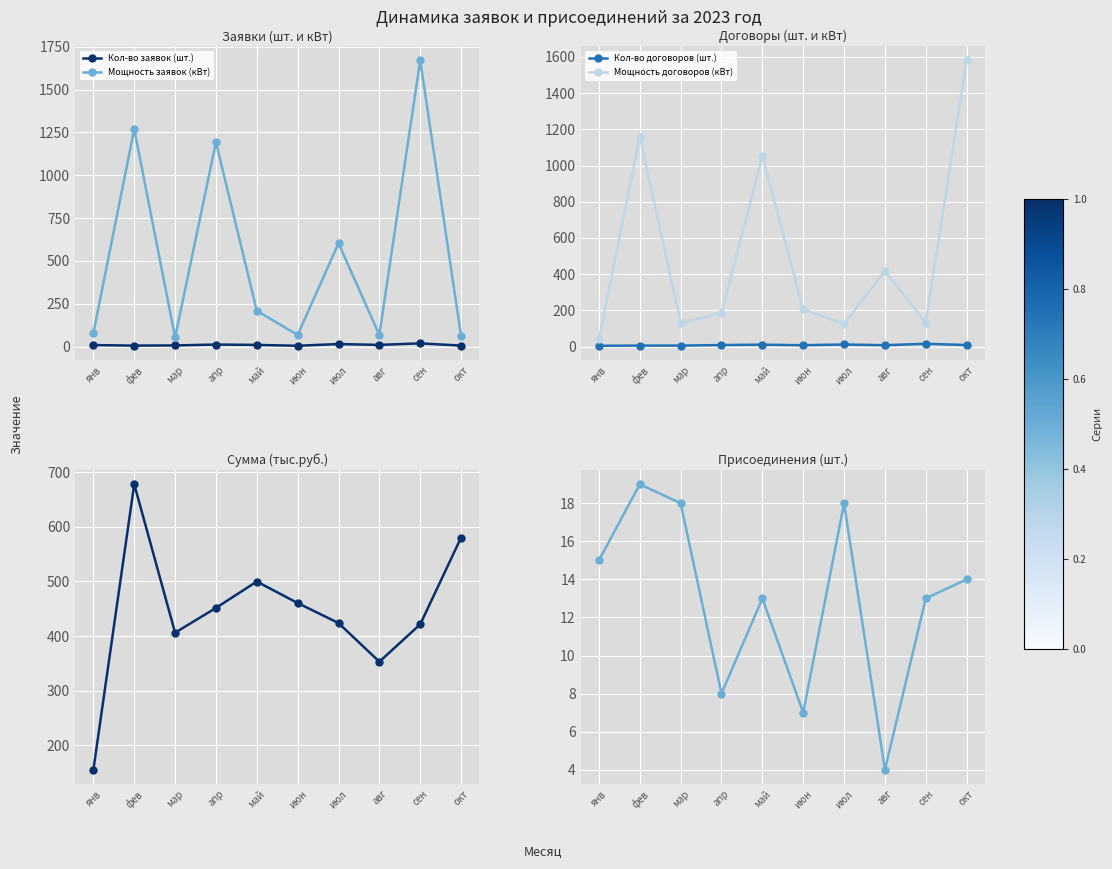

At which label does Кол-во договоров (шт.) reach its peak?

сен